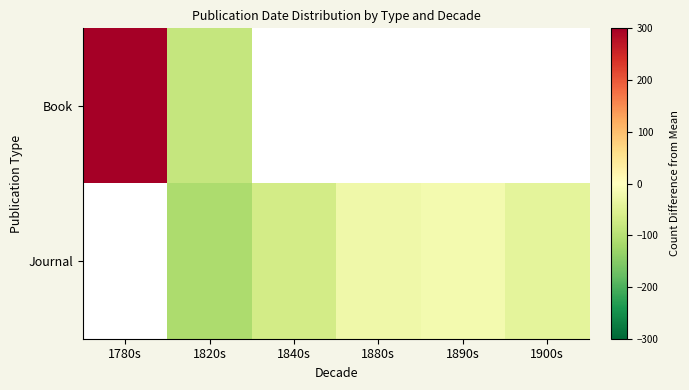

Where does the Journal series first go above -67?

1880s